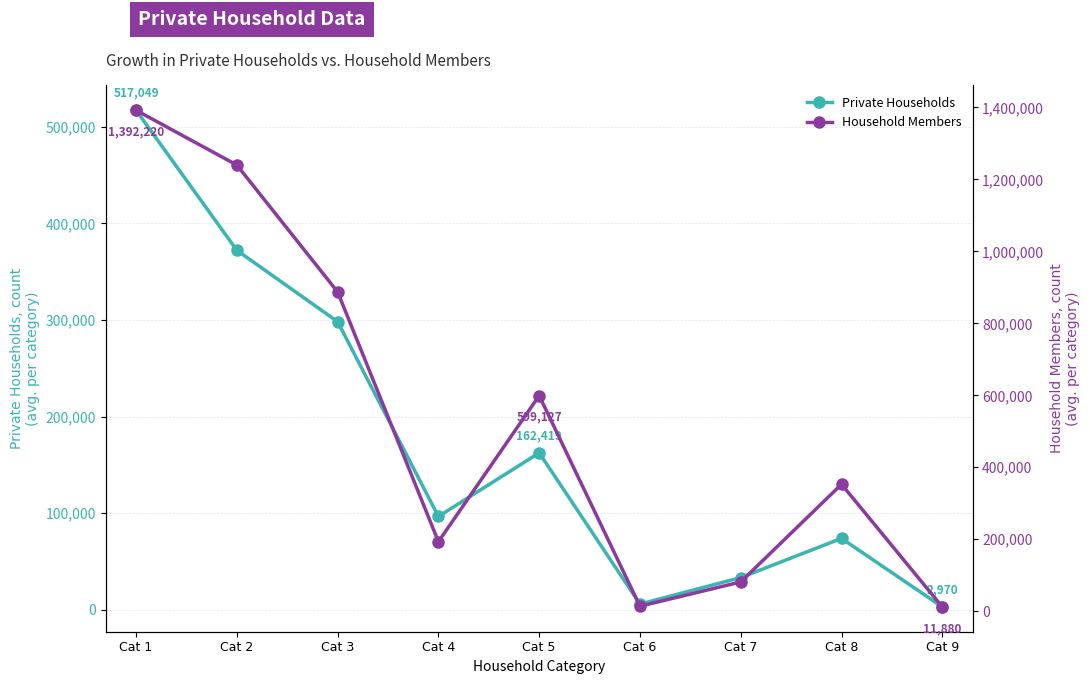

How many data points in Household Members are less than 352703?

4